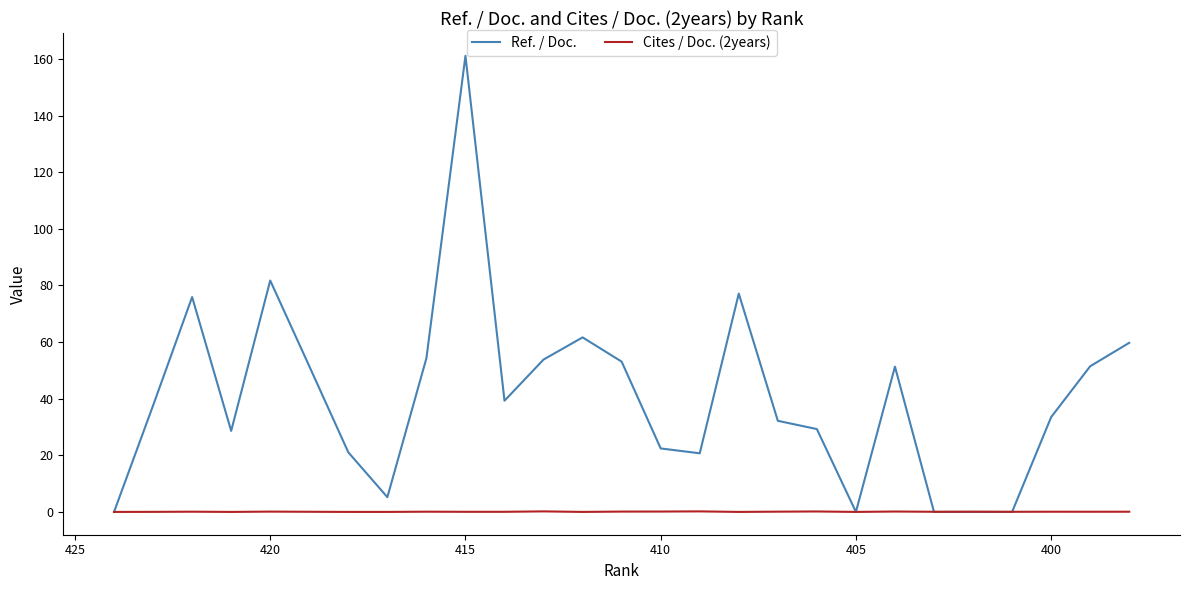

Is the value of Ref. / Doc. at 16 greater than the value of Cites / Doc. (2years) at 430?

Yes